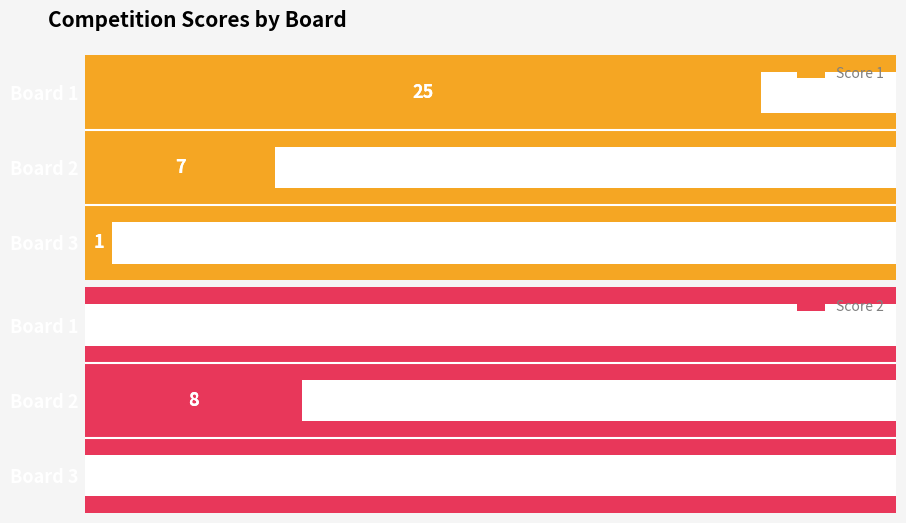

How many Score 1 values are between 1 and 25?

3